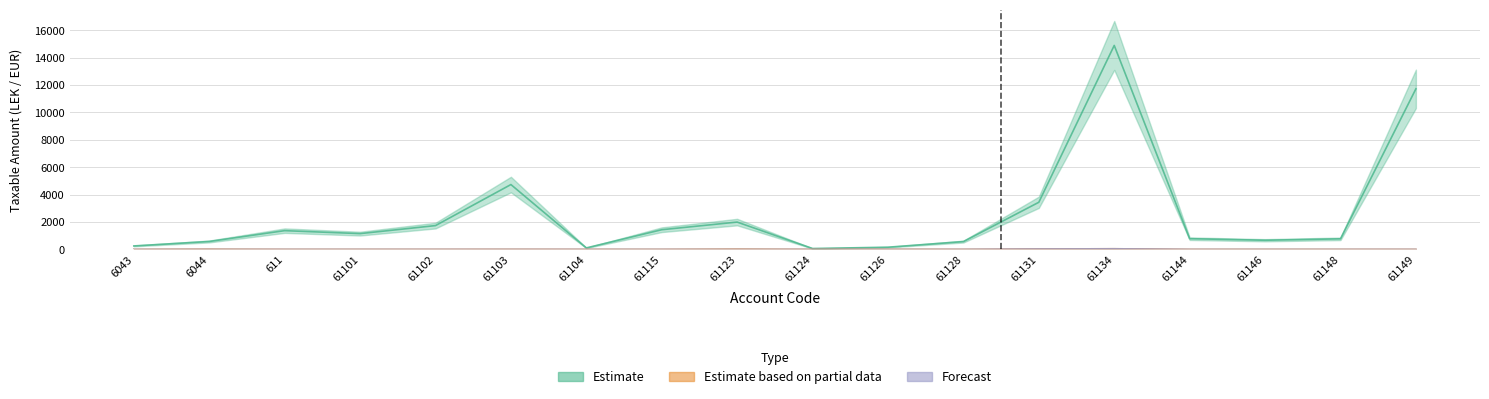

What is the label of the 5th point from the left?

61102